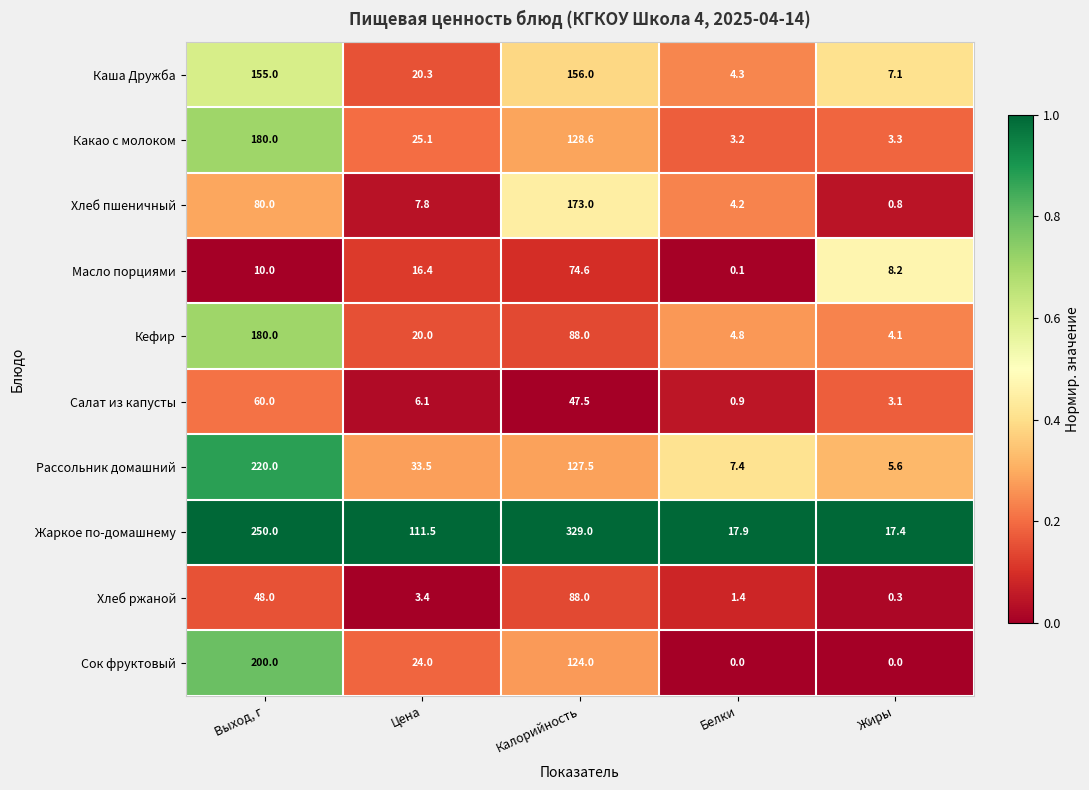

What is the sum of the Салат из капусты values at Жиры and Цена?

9.2